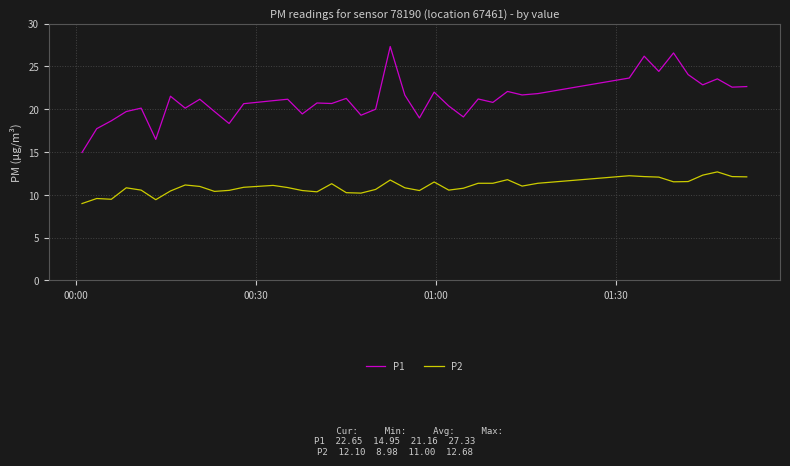

What is the smallest value displayed?

9.0